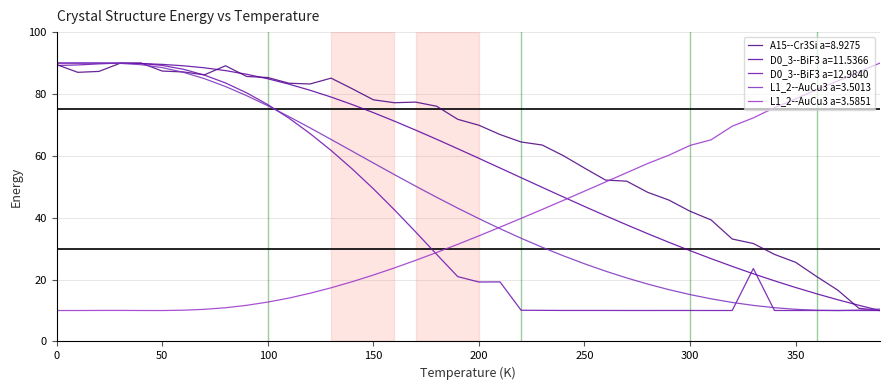

Which series has the widest spread of values?

L1_2--AuCu3 a=3.5013